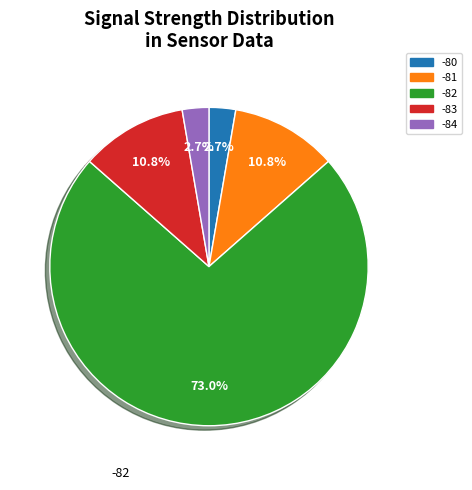

Is the sum of -82 and -83 greater than half?

Yes